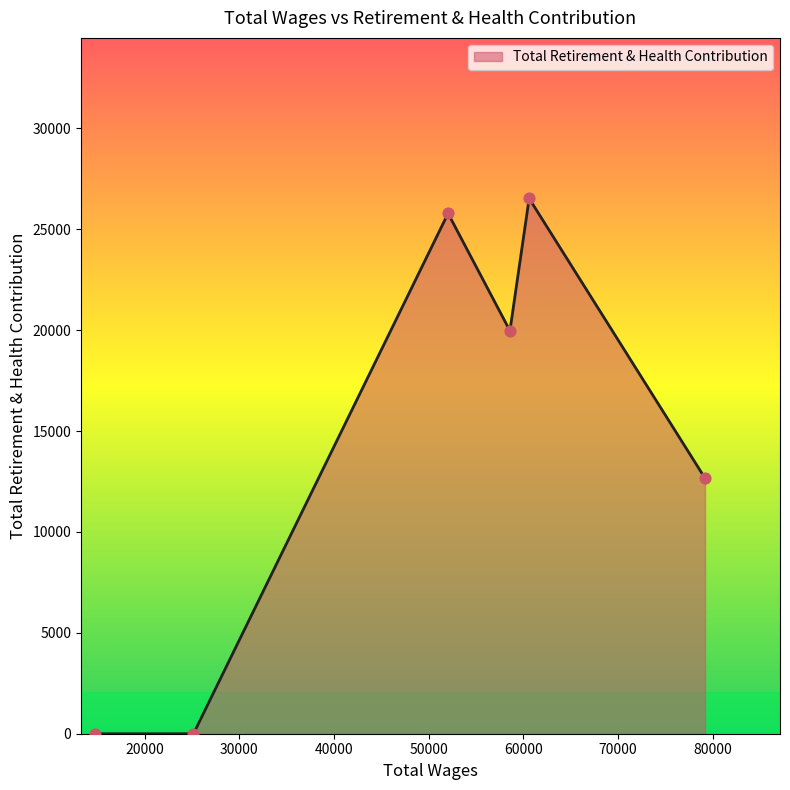

What is the difference between the maximum and second lowest values?

26531